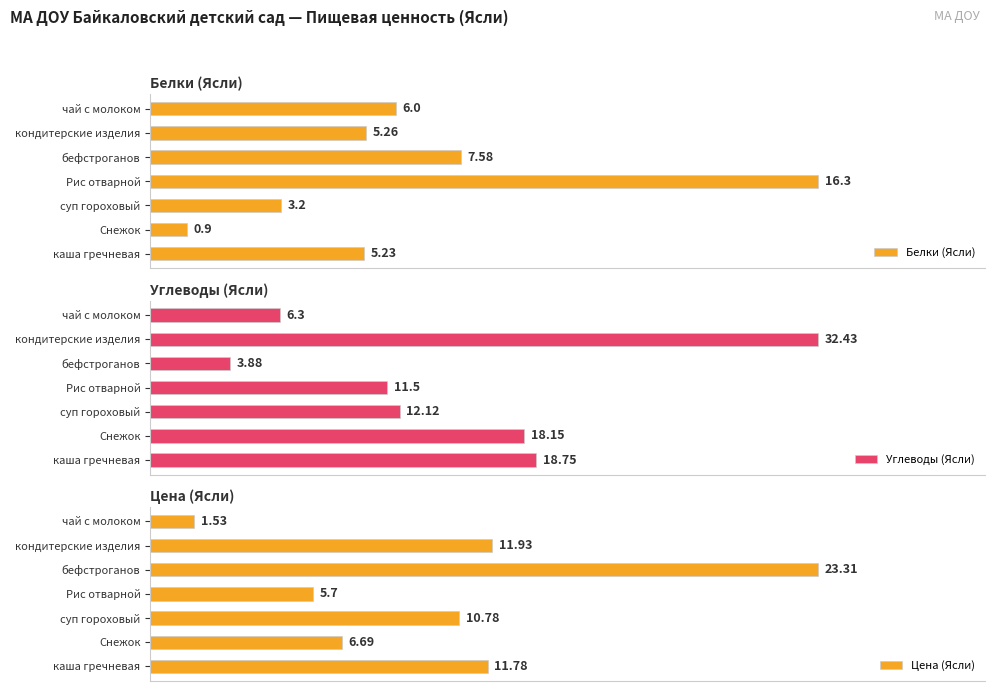

What is the sum of all Белки (Ясли) values?

44.5